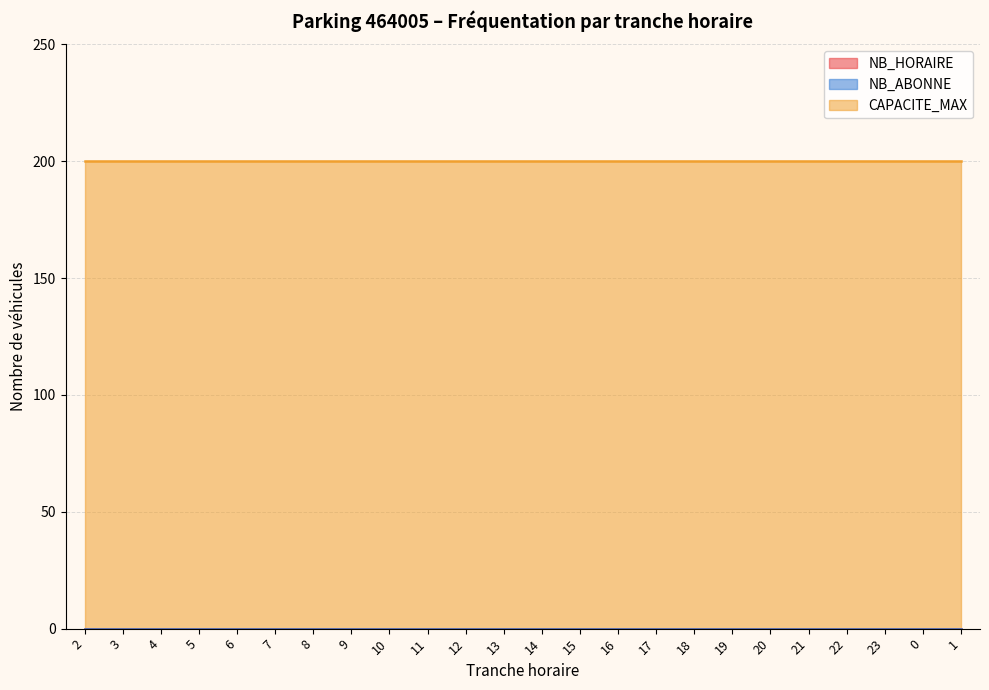

List the series in order of their peak value, highest first.

CAPACITE_MAX, NB_HORAIRE, NB_ABONNE